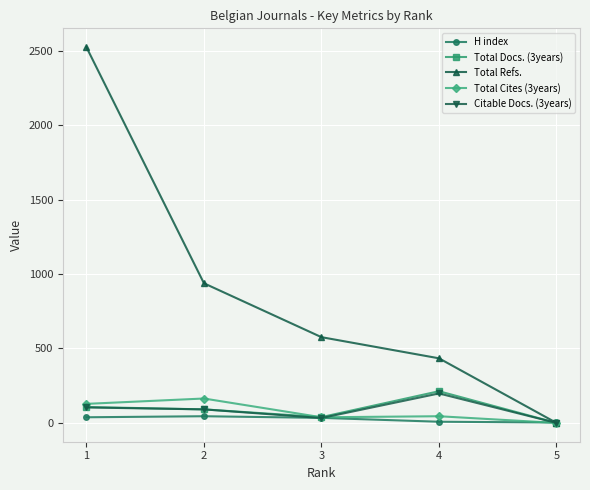

What is the difference between the second highest and minimum values in the Total Docs. (3years) series?

107